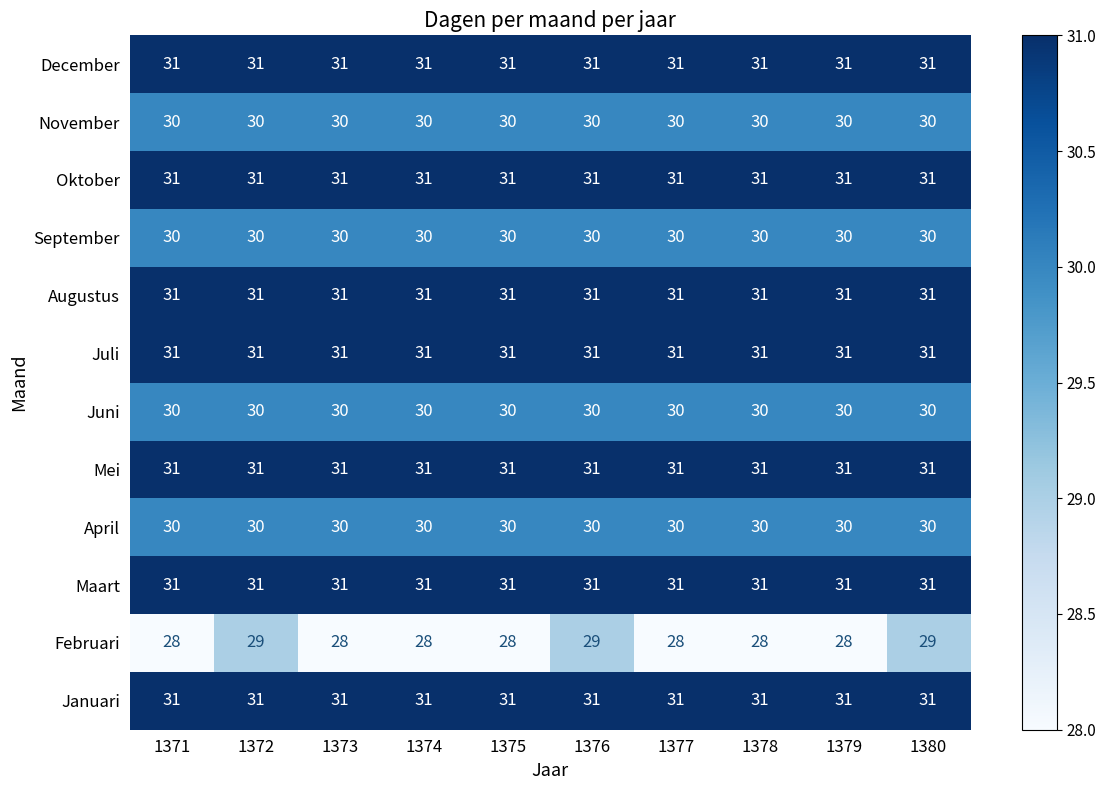

What is the difference between the highest and lowest values at 1371?

3